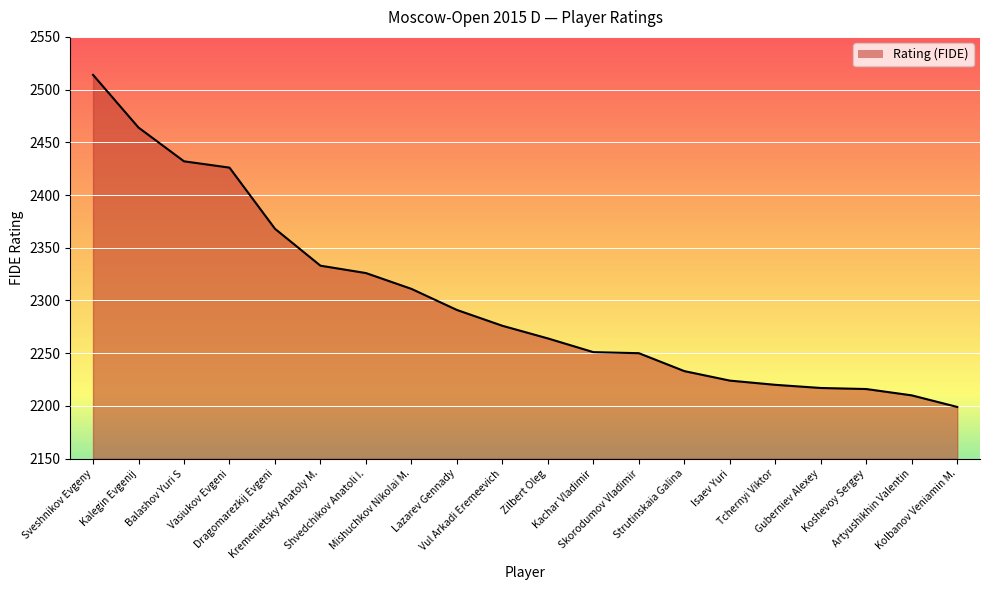

What is the minimum value shown in the chart?

2199